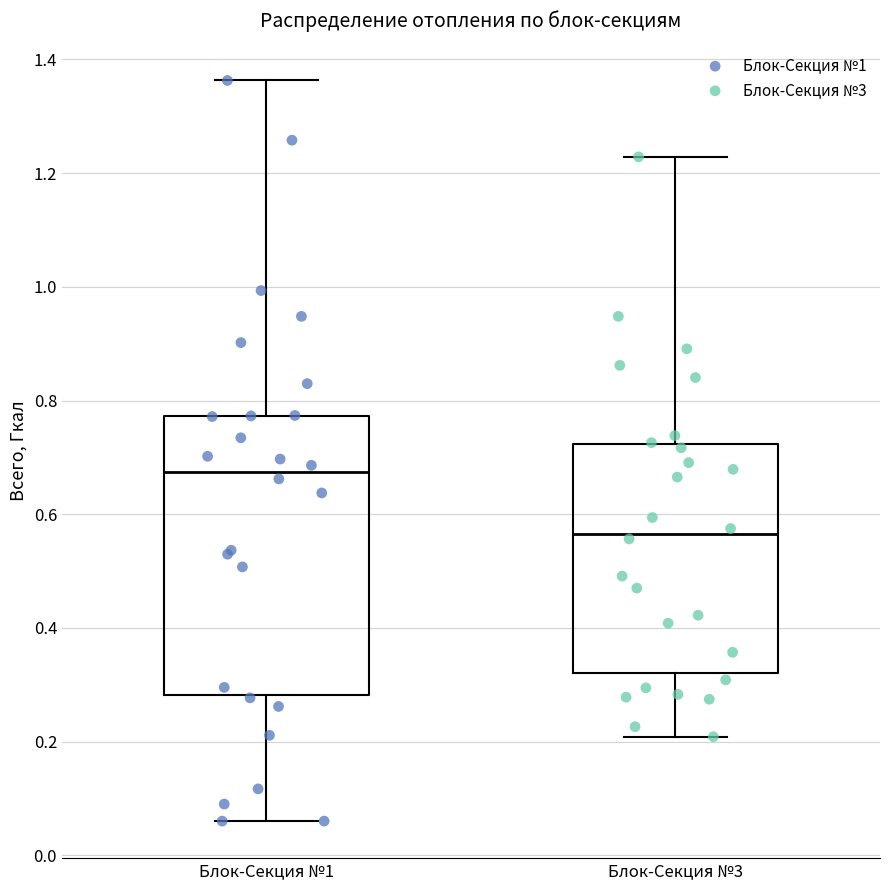

Where does the lower whisker of the box for Блок-Секция №1 end on the y-axis? The values are not printed on the chart, so give them approximately, as read against the axis.

0.06